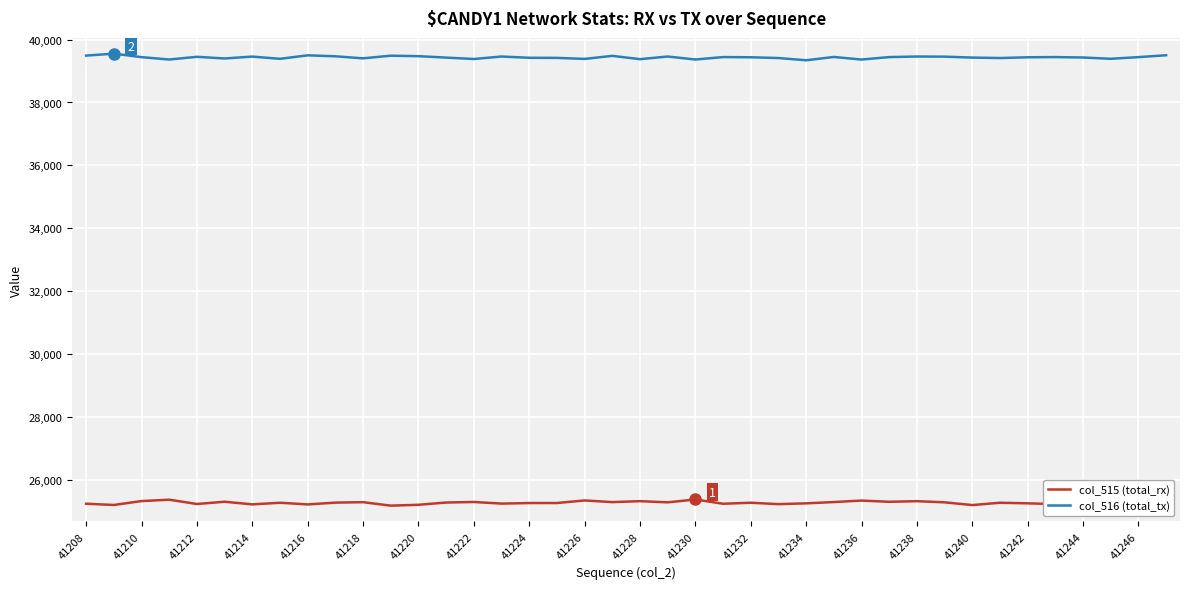

How many series are shown in this chart?

2